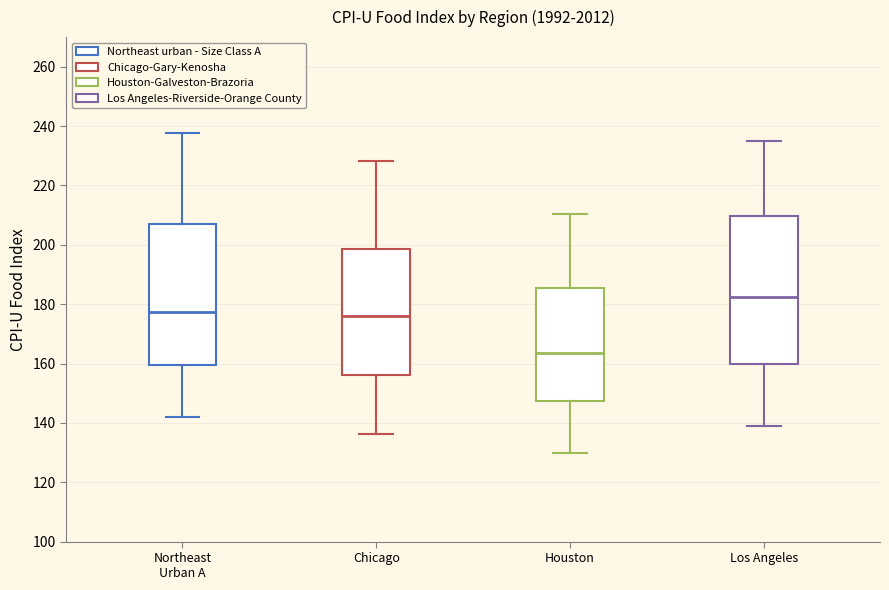

Which box has the highest median line?

Los Angeles